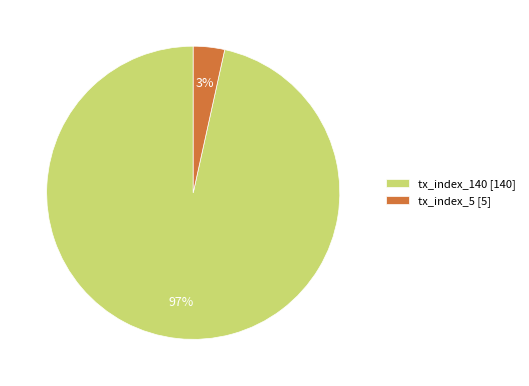

Is tx_index_140 [140] the majority of the pie?

Yes